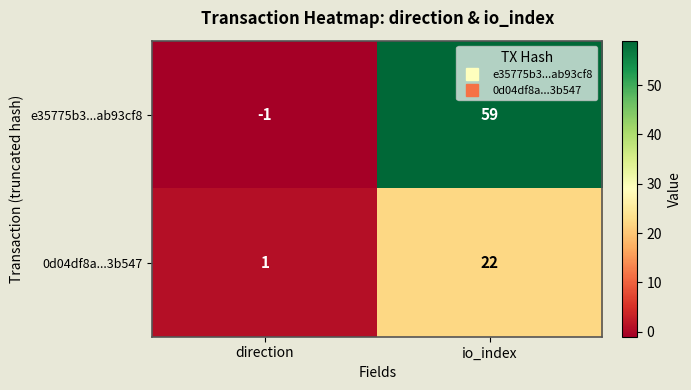

Which series has the largest total across all categories?

e35775b3...ab93cf8